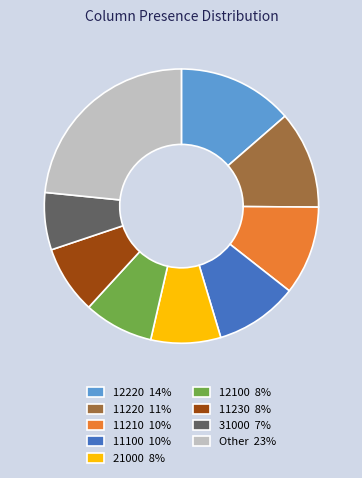

Do 12100 8% and 11100 10% together represent more than half of the pie?

No